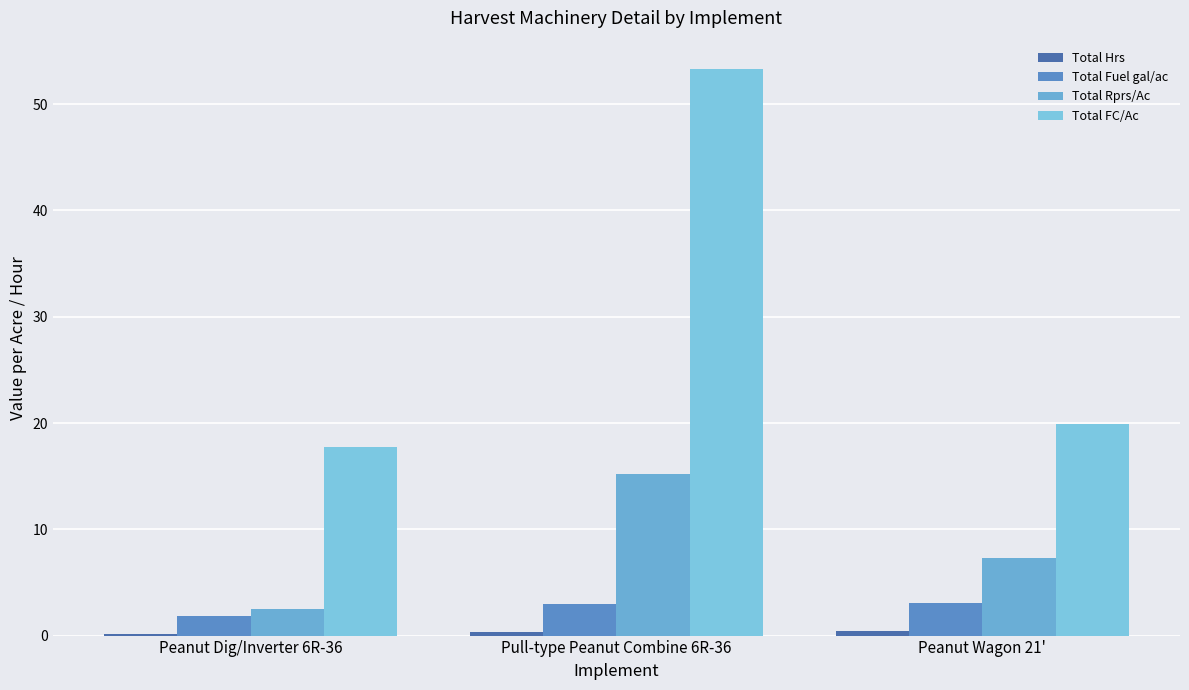

What is the label of the 3rd bar from the left?

Peanut Wagon 21'